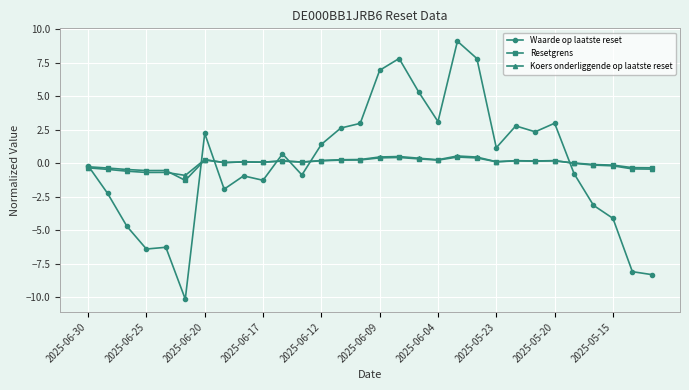

What are all the series names shown in the legend?

Waarde op laatste reset, Resetgrens, Koers onderliggende op laatste reset